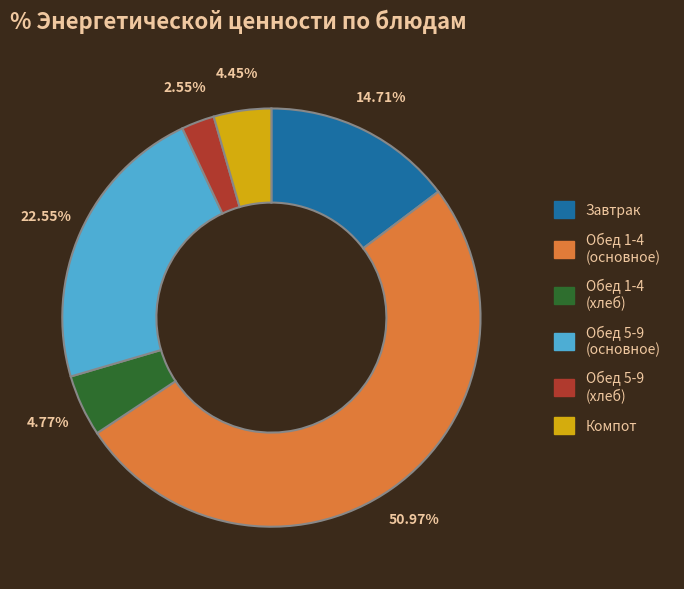

Is there any slice that represents more than half of the pie?

Yes